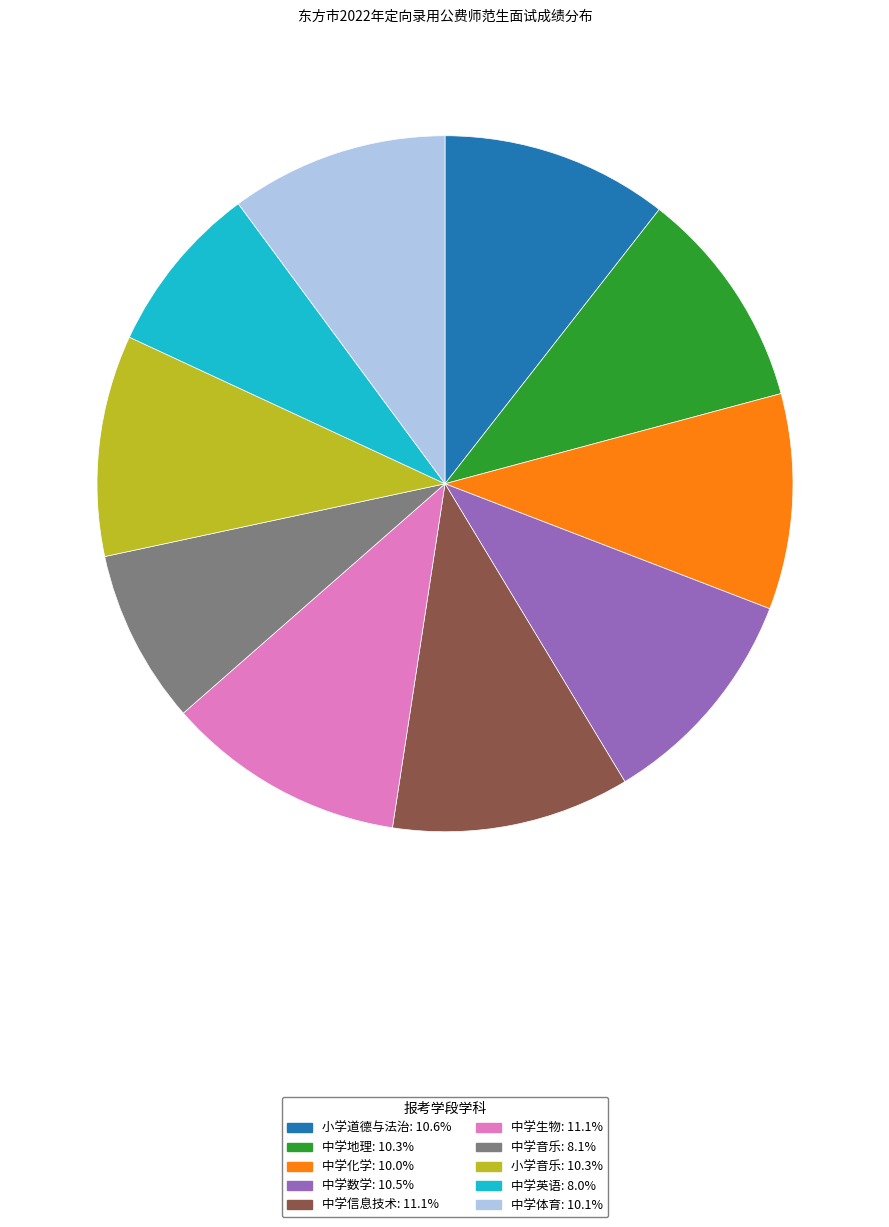

Does any single category account for the majority?

No